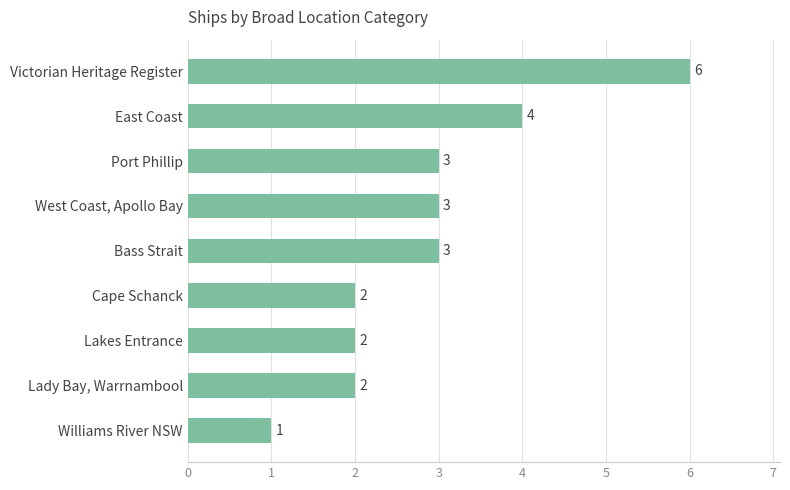

Count the values in the range 2 to 3.

6